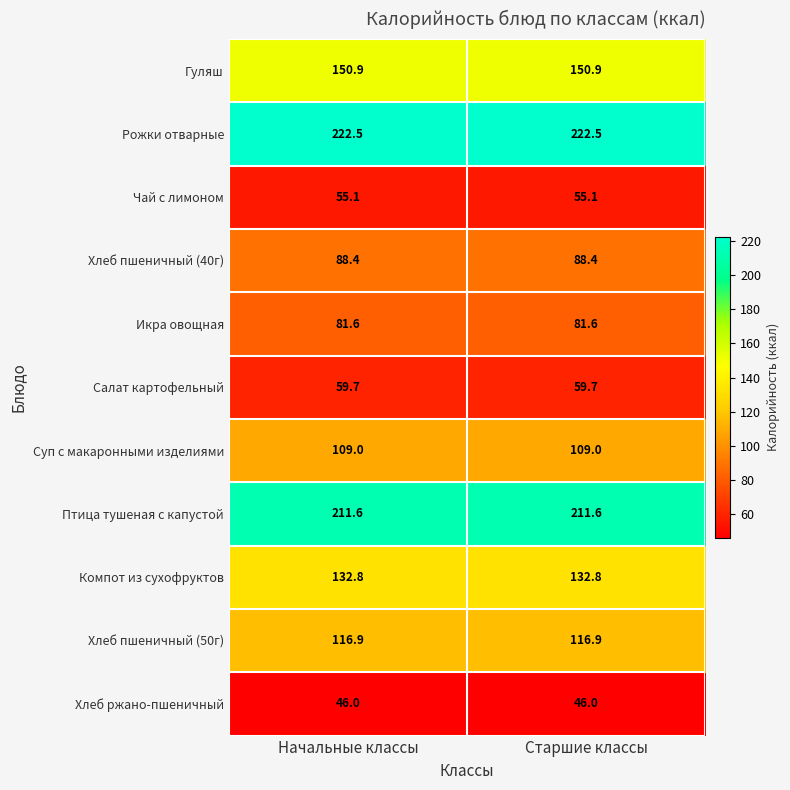

What is the approximate value of Суп с макаронными изделиями at Старшие классы?

109.0